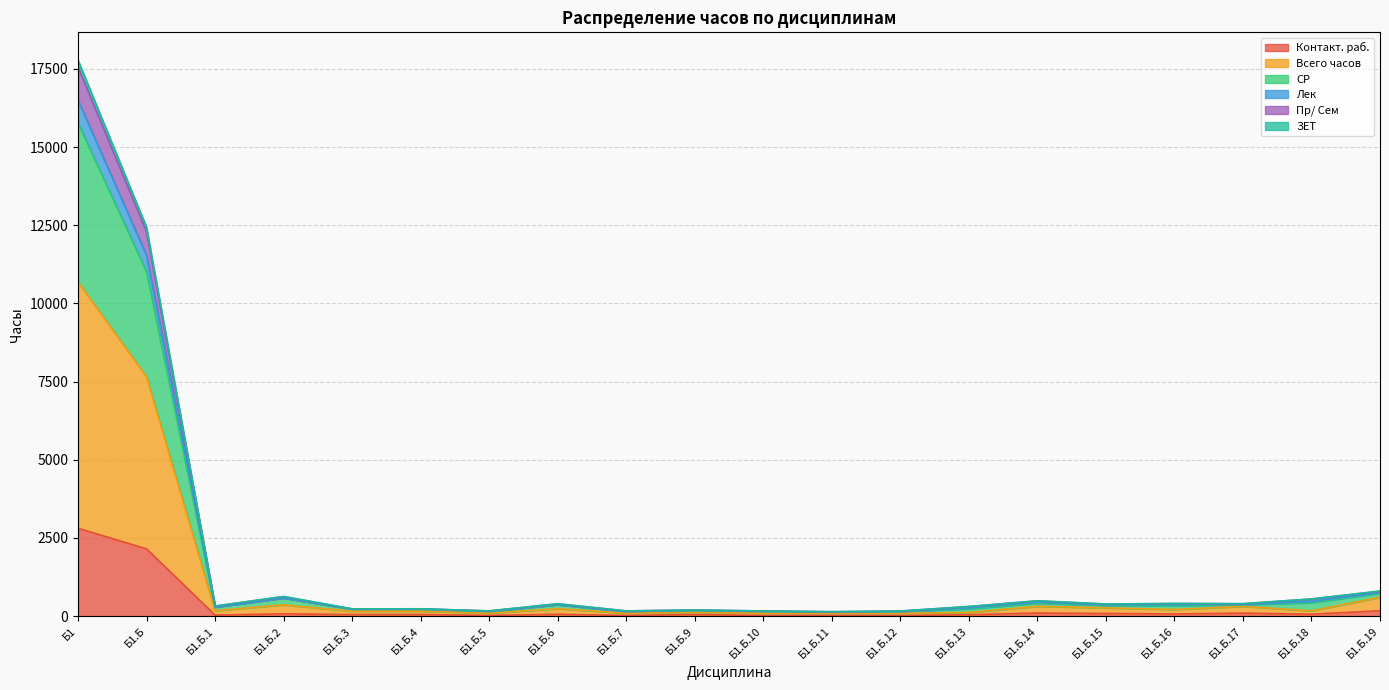

At which label does Контакт. раб. reach its peak?

Б1